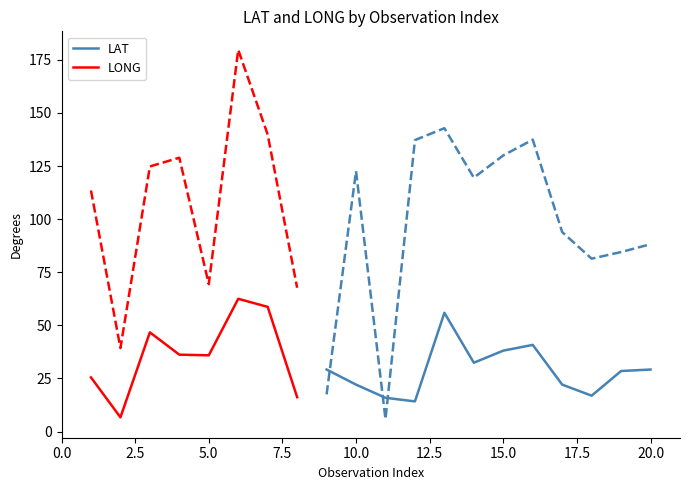

What is the value of the LONG point at the 6th from the left?

179.7